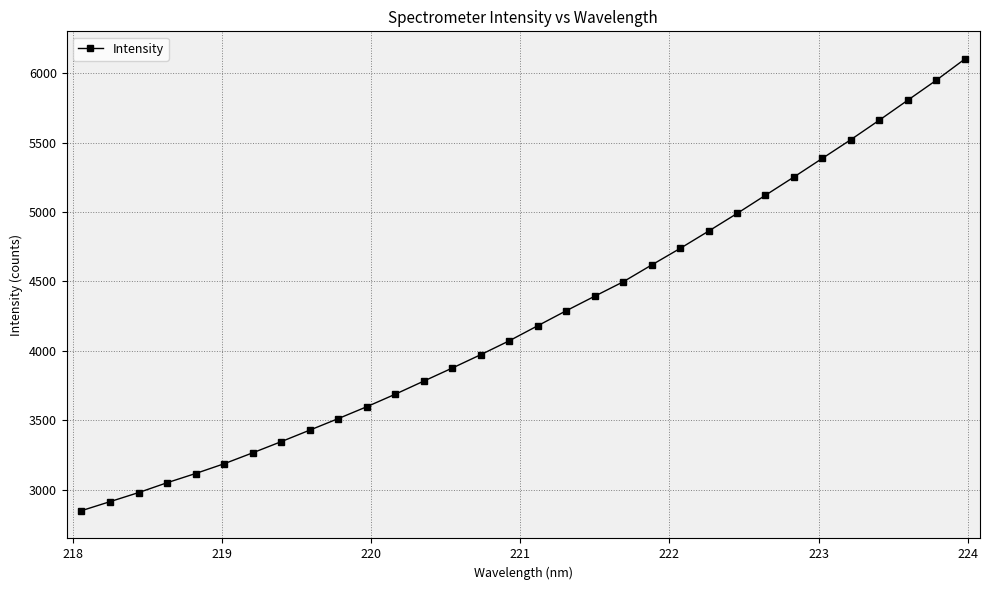

Does the chart display data point markers on the line(s)?

Yes